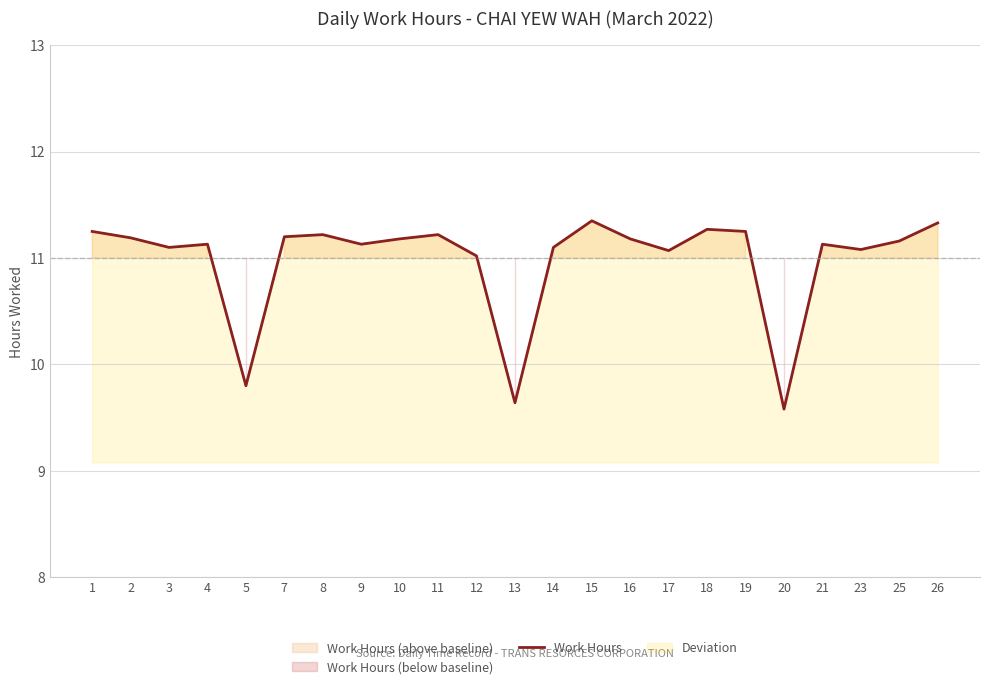

True or false: the data shows 7.7 at 23.

False